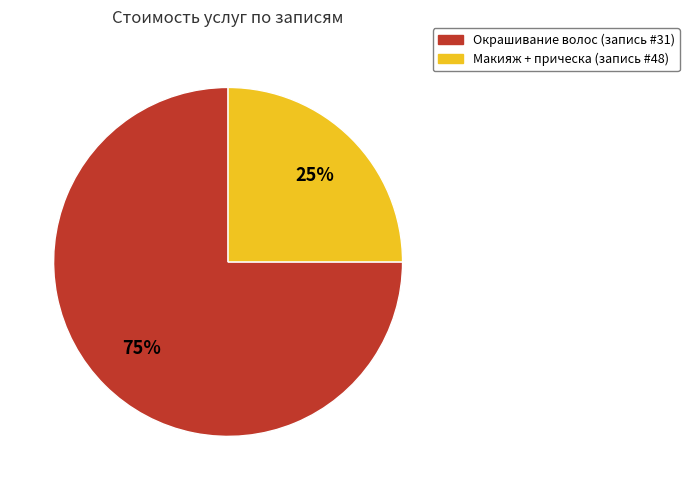

Is there a majority slice in this chart?

Yes